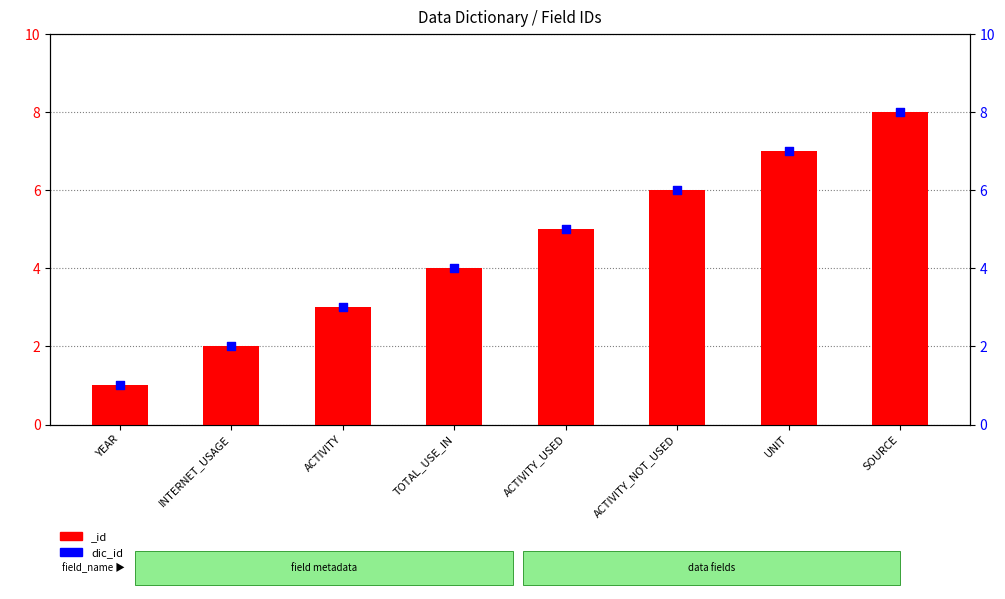

What is the change in value from YEAR to TOTAL_USE_IN?

+3